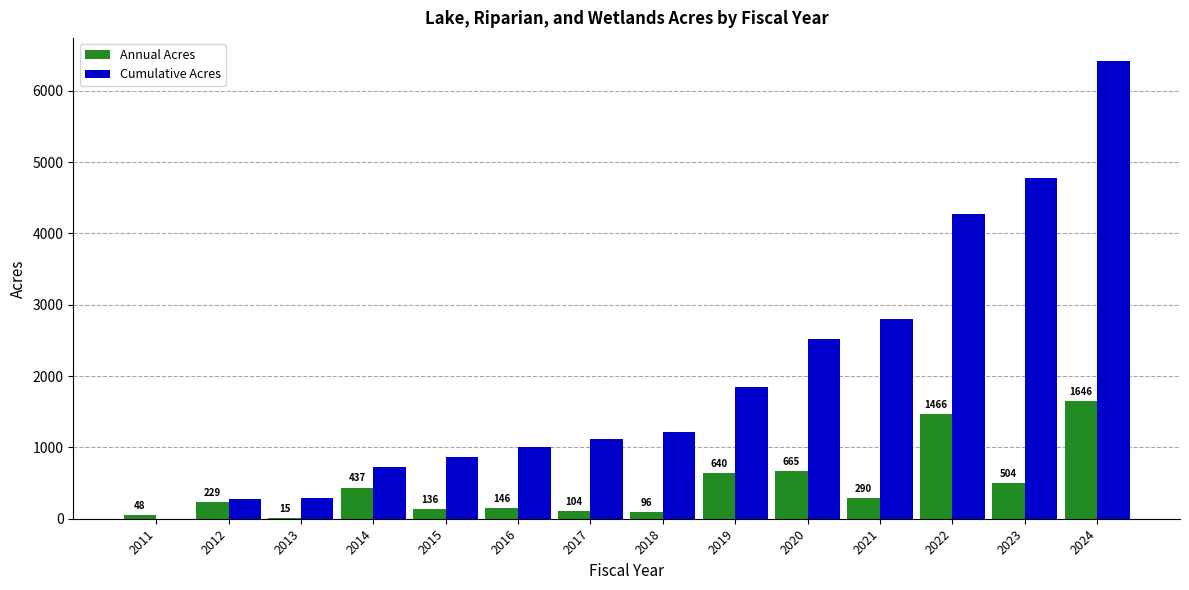

What is the maximum value shown in the chart?

6419.8